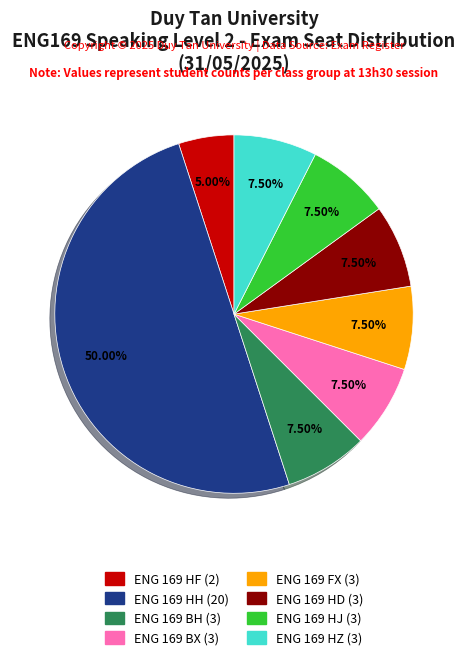

How many segments does this pie chart have?

8